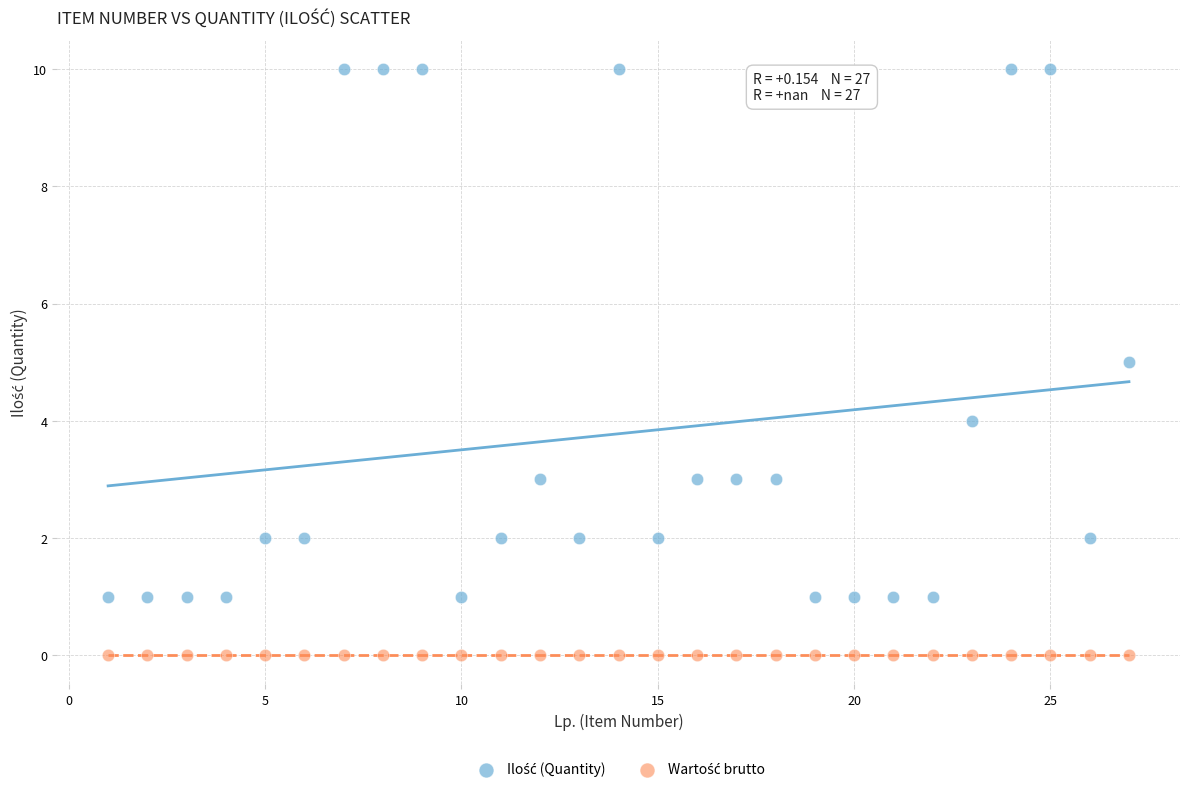

How many points are shown in the scatter plot?

54